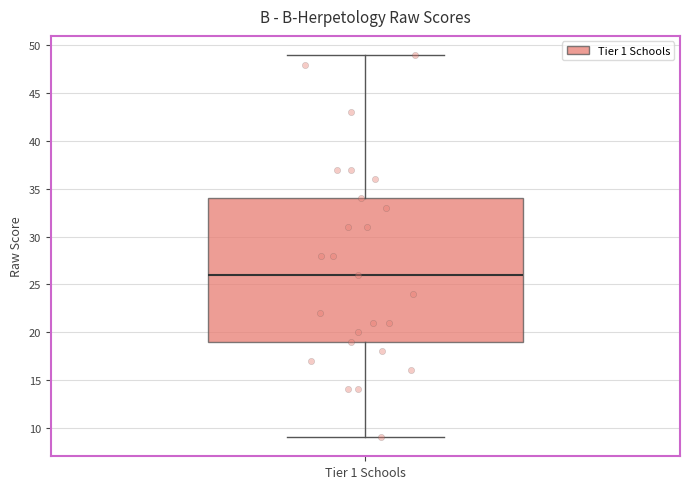

Read this box plot against the y-axis: the position of the median line, the range covered by the box, and the ends of both whiskers. The values are not printed on the chart, so give them approximately, as read against the axis.

median 26, box 19 to 34, whiskers 9 to 49